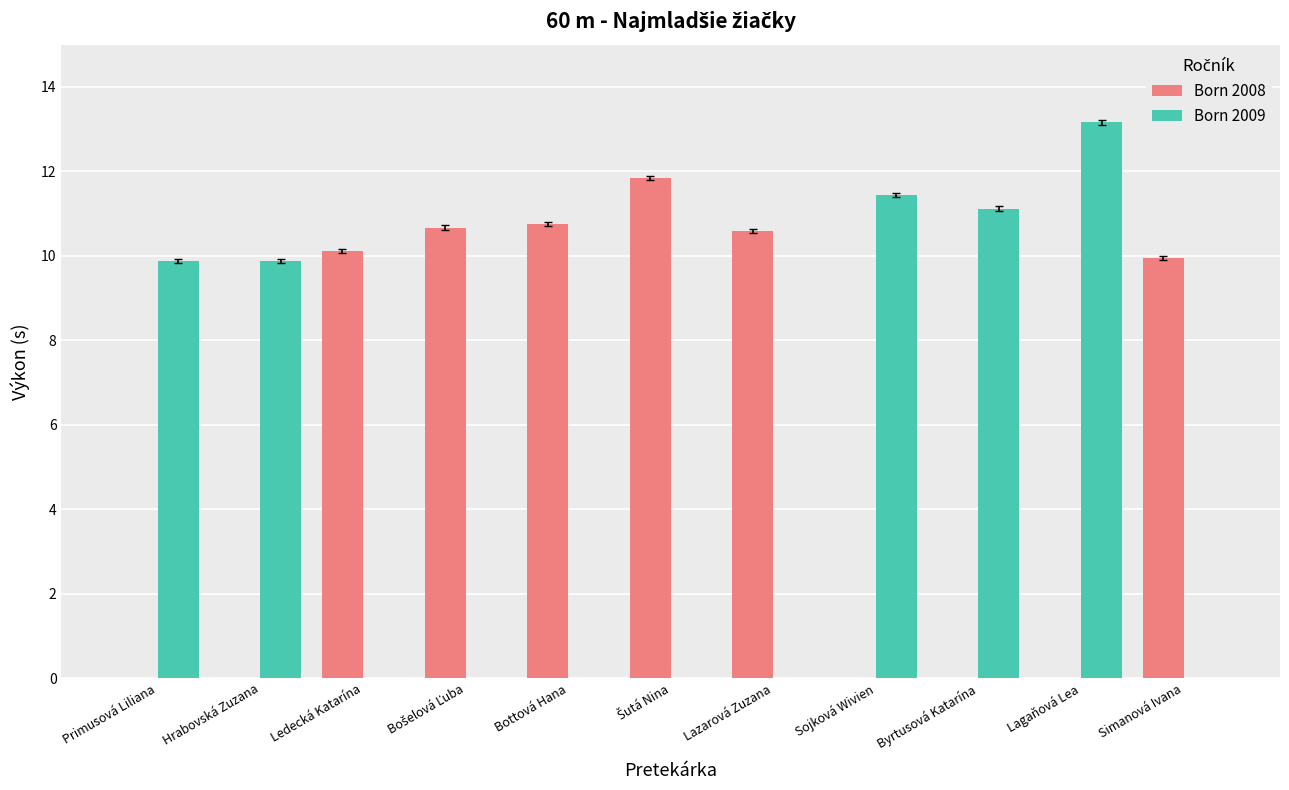

What is the sum of all Born 2009 values?

55.5